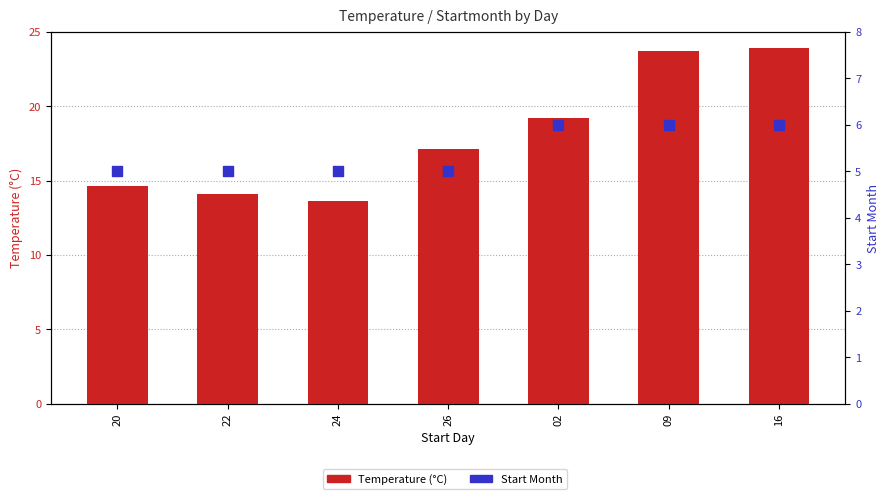

Which series contains the highest Y value?

Temperature (°C)